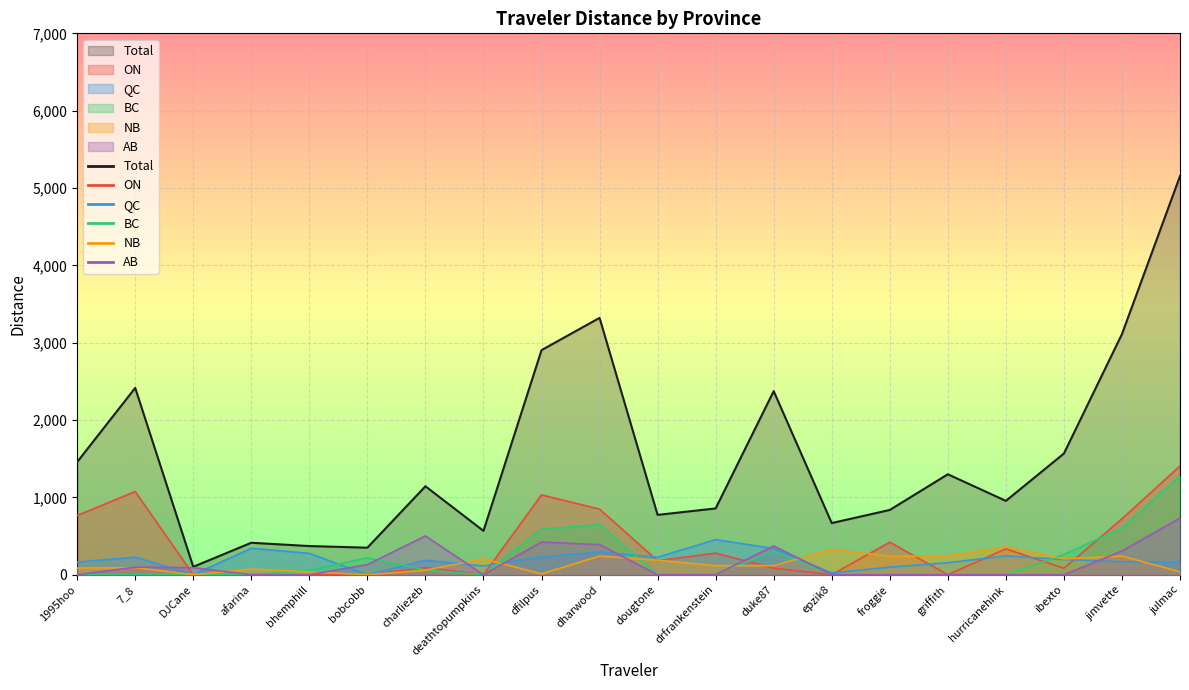

Reading right to left, what are all the values shown in this chart?

Total: 5154.2	3111.4	1566.8	954.7	1298.7	837.4	667.8	2373.7	857.1	773.6	3320.8	2903.8	566.9	1143.6	349.6	370.5	413.3	102.2	2415.7	1457.2
ON: 1405.5	722.8	83.0	334.5	0.0	421.1	0.0	84.3	279.3	181.1	848.3	1032.0	0.0	92.4	0.0	0.0	0.0	0.0	1075.2	765.7
QC: 159.3	167.9	196.5	242.5	155.5	97.6	23.3	338.6	454.1	225.8	293.3	230.1	113.6	186.3	0.0	276.4	341.5	0.0	226.4	163.2
BC: 1276.9	602.0	261.7	0.0	2.6	0.0	0.0	304.4	6.8	0.0	648.8	587.3	0.0	60.3	218.8	57.3	0.0	11.3	0.0	0.0
NB: 38.1	241.0	204.3	357.9	241.0	239.5	328.0	117.0	117.0	188.1	241.0	11.4	204.3	57.8	0.0	36.9	71.8	0.0	92.2	85.2
AB: 732.5	306.2	0.0	0.0	0.0	0.0	0.0	371.6	0.0	0.0	389.0	421.9	0.0	500.7	130.8	0.0	0.0	91.0	97.7	0.0